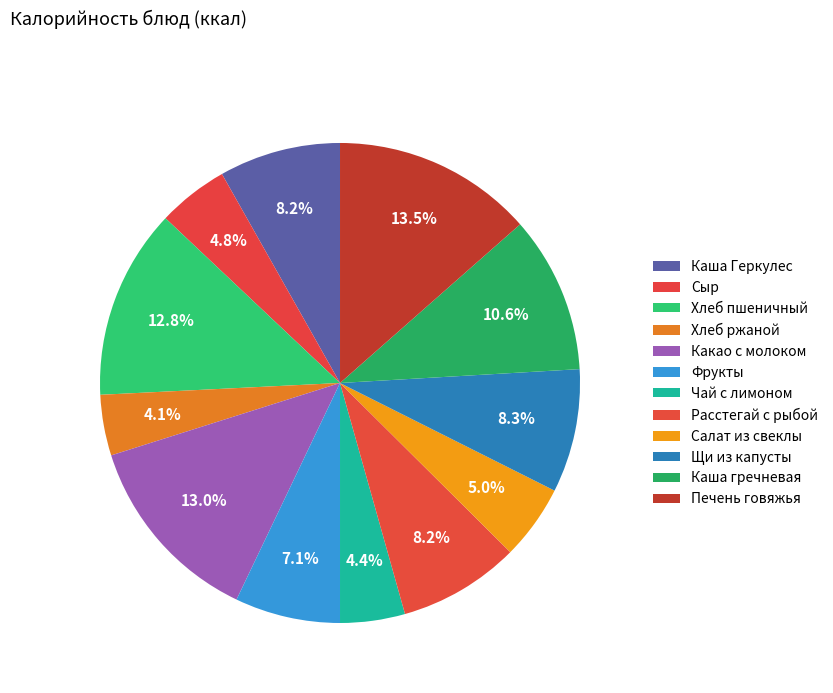

Is there a majority slice in this chart?

No